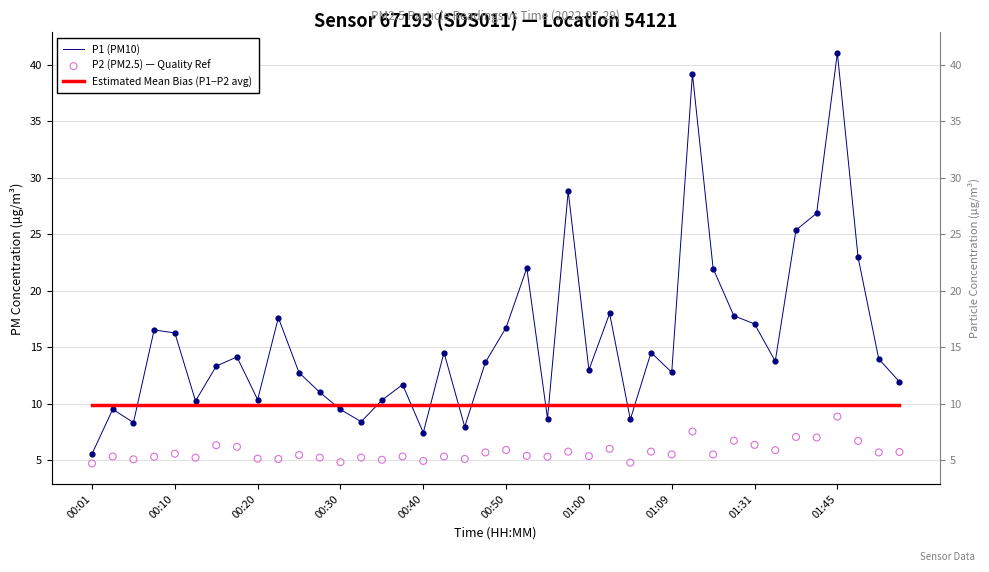

At which category is the sum across all series the highest?

01:45